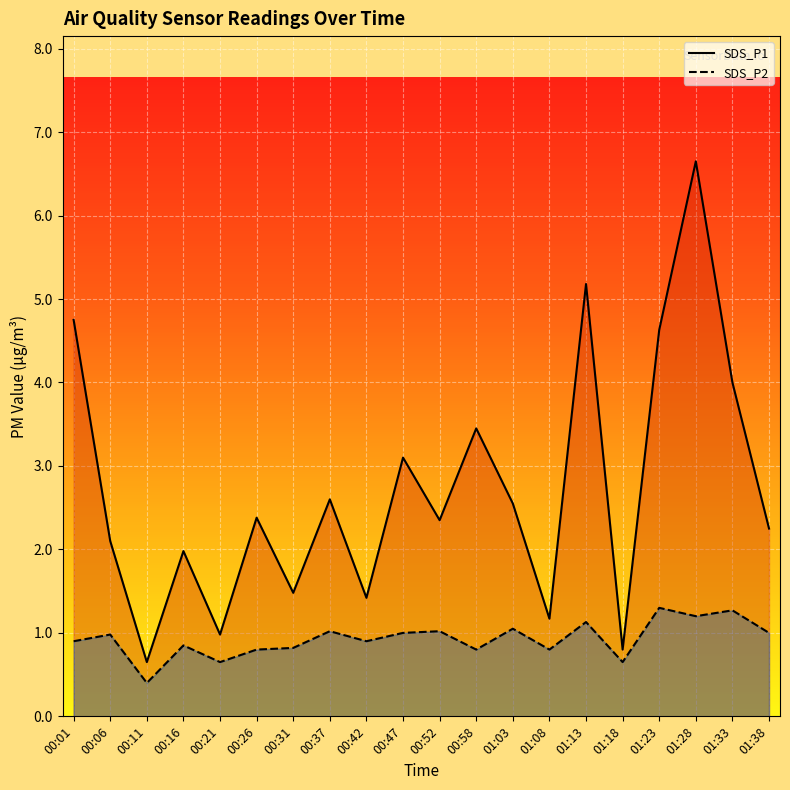

True or false: SDS_P2 and SDS_P1 cross at least once.

False